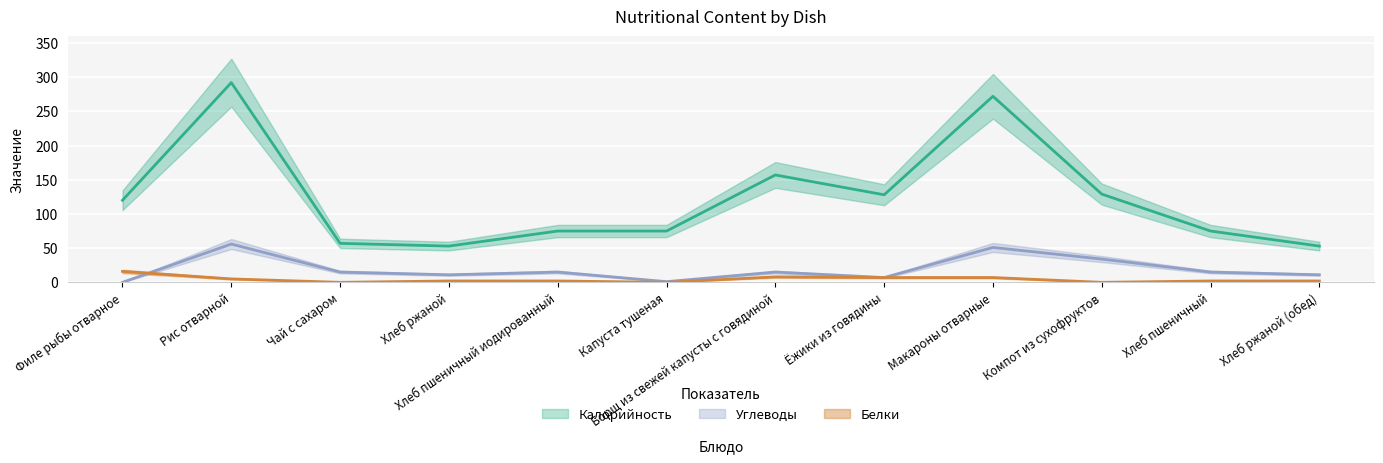

Which series ends up on top after the final intersection of Углеводы and Белки?

Углеводы